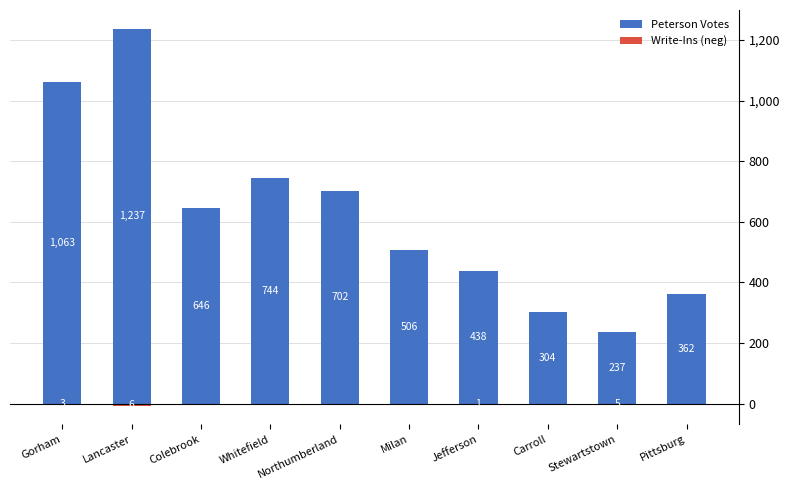

Is it true that Write-Ins (neg) equals 0 at Pittsburg?

True